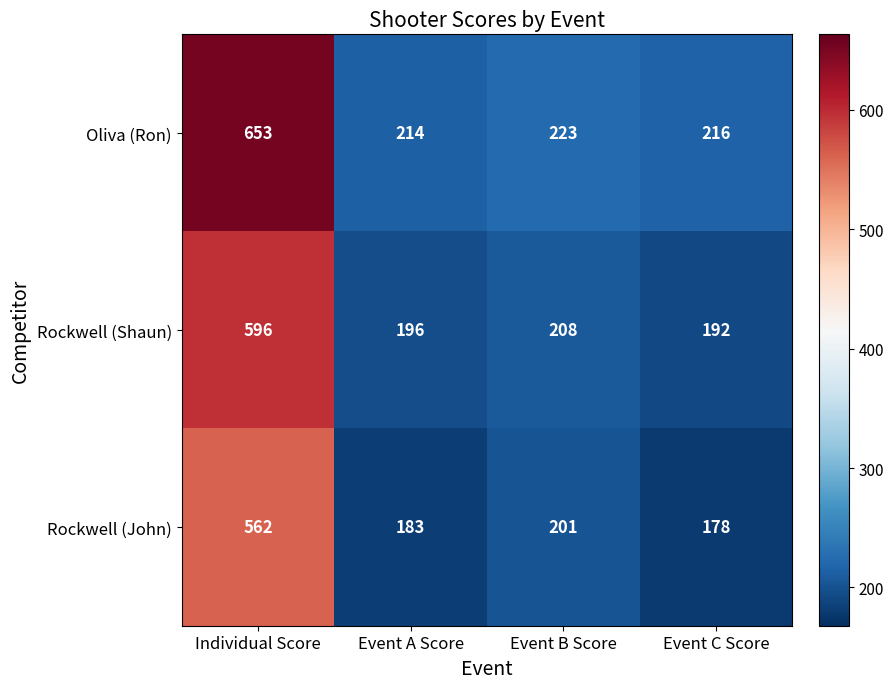

Which series has the widest spread of values?

Oliva (Ron)